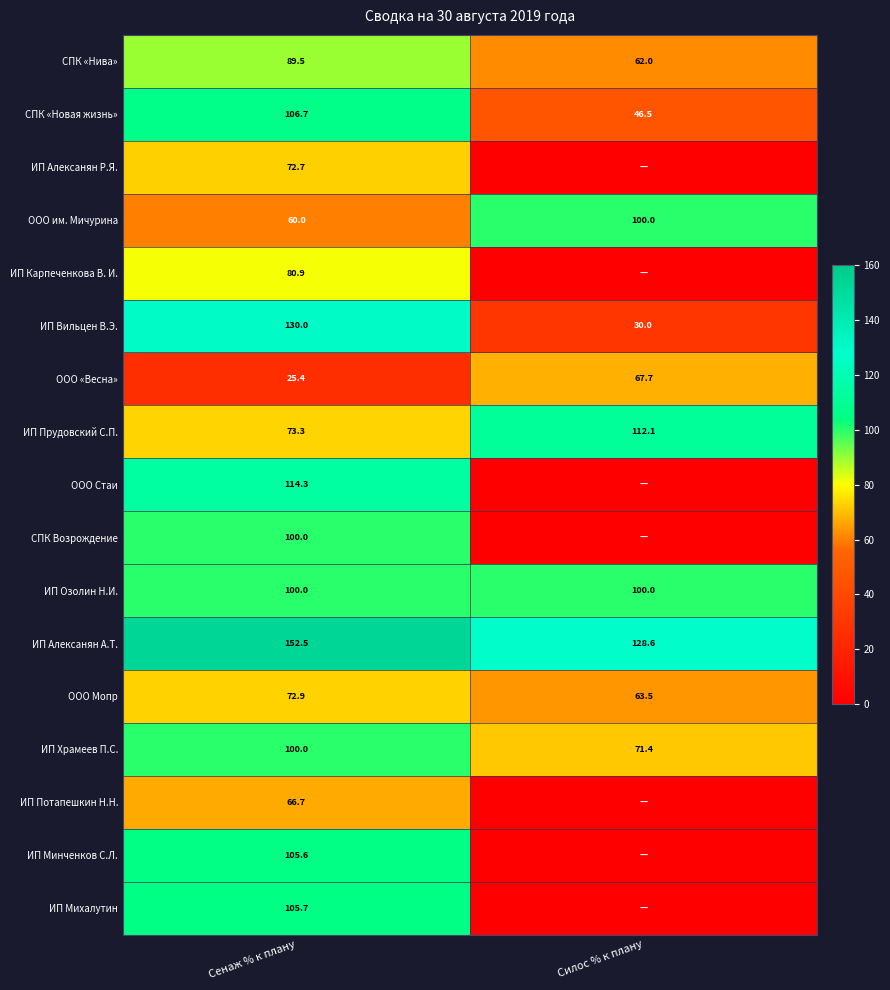

What value does the ООО «Весна» series have at Сенаж % к плану?

25.4